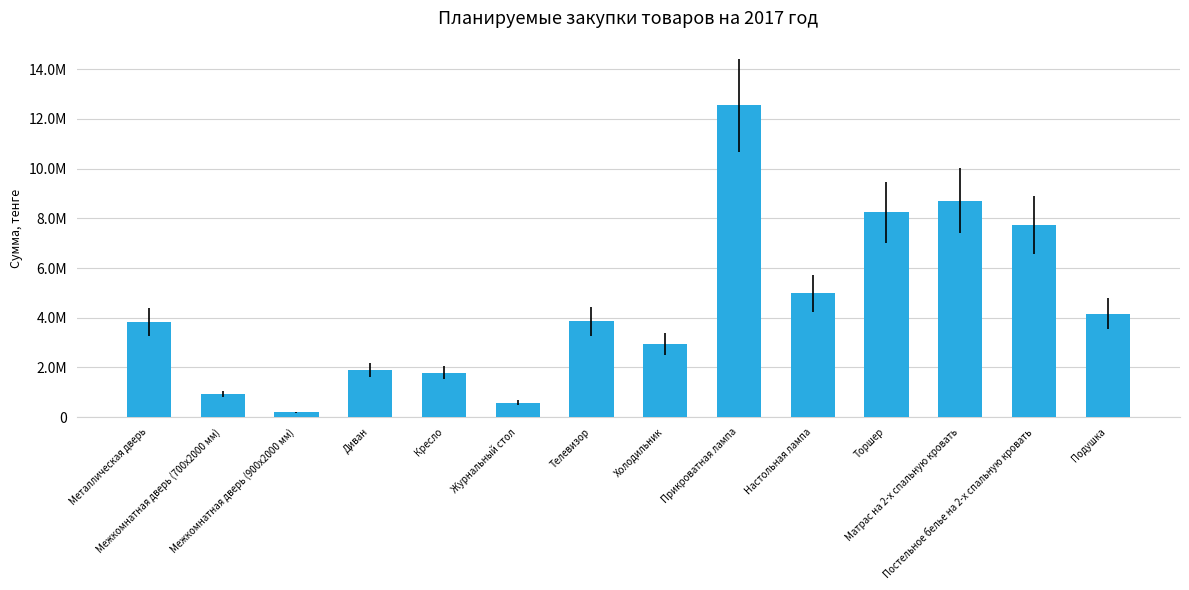

What is the sum of all values?

62397121.5